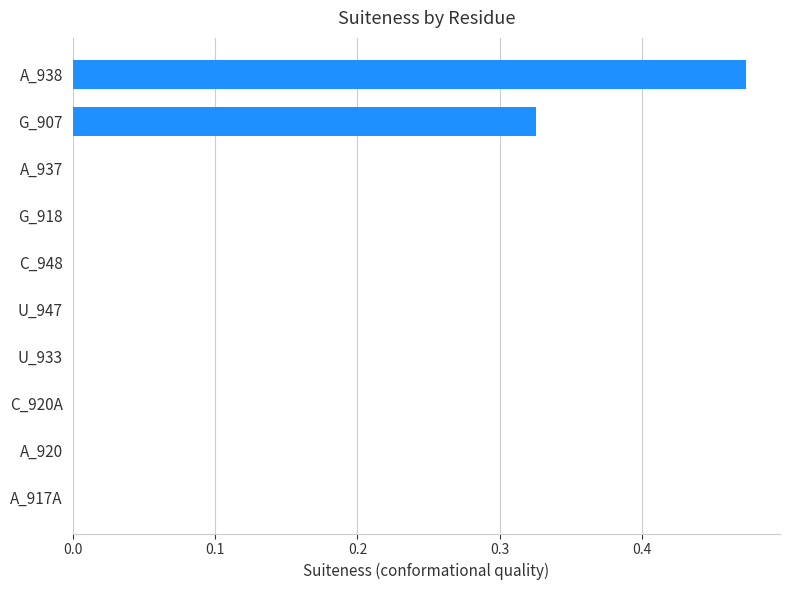

What is the sum of all values?

0.8